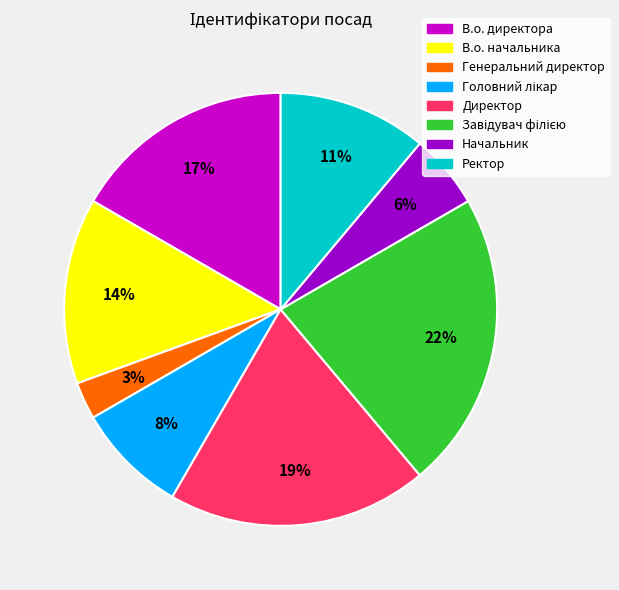

Is В.о. начальника the majority of the pie?

No